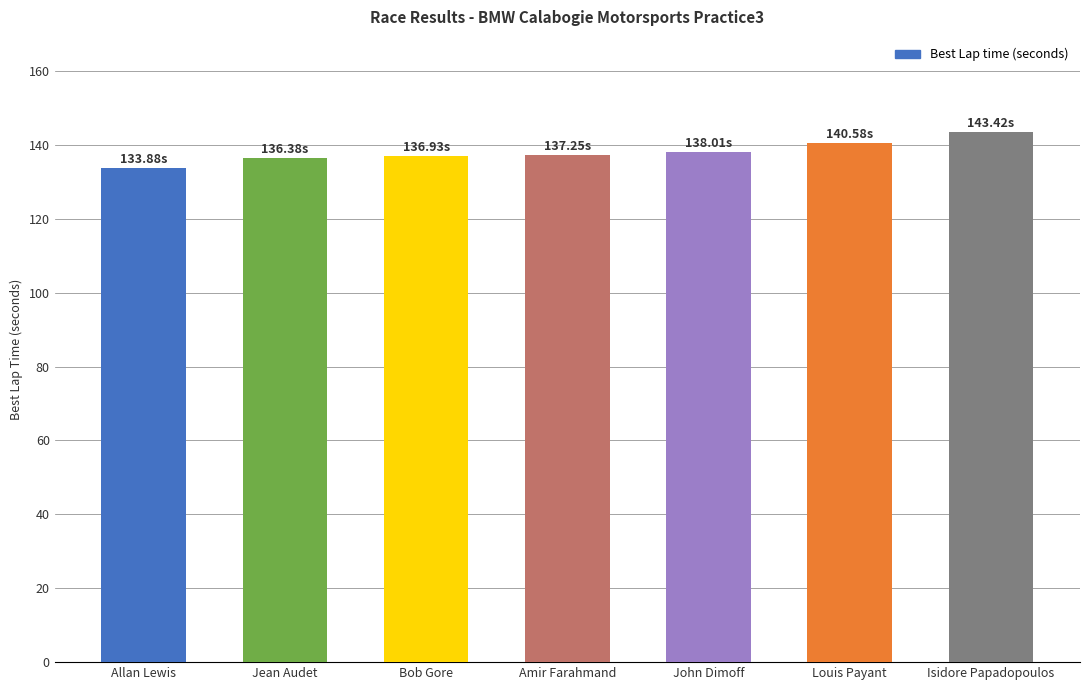

What is the approximate value at Amir Farahmand?

137.3